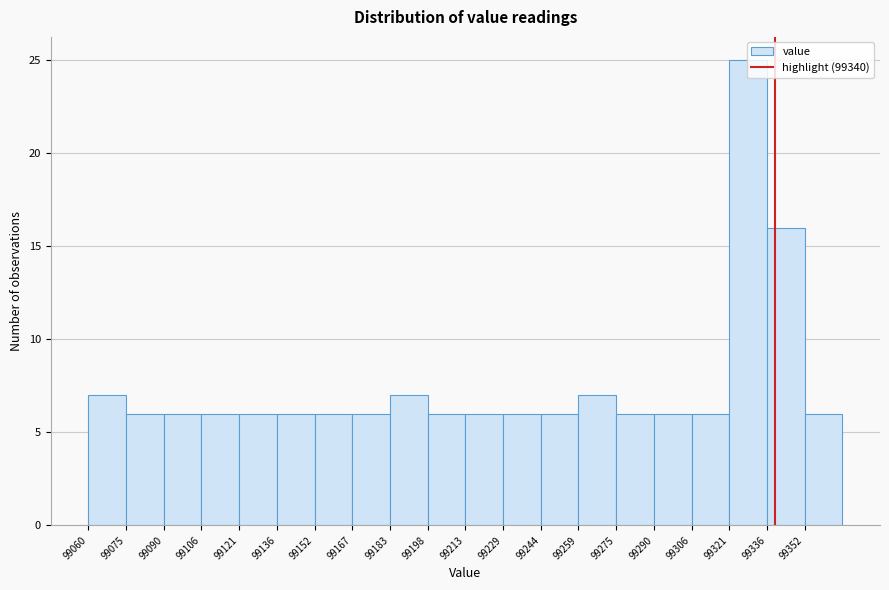

How tall is the bar that spans 99198 to 99214 on the x-axis? Neither the bar edges nor the heights are printed on the chart, so give them approximately, as read against the axes.

6